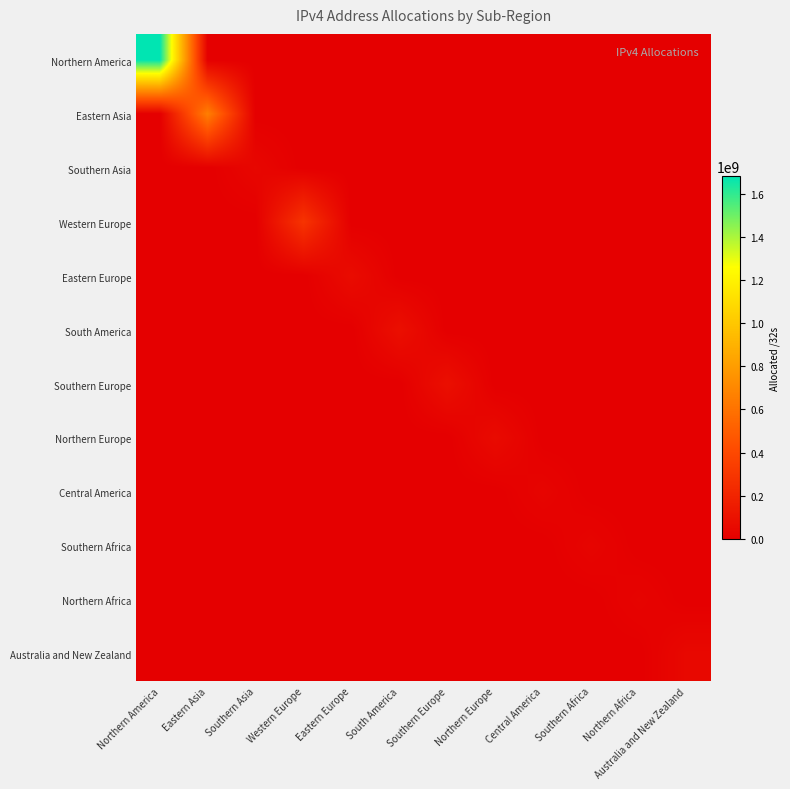

Reading right to left, list all the values displayed in this chart.

Northern America: Australia and New Zealand=0	Northern Africa=0	Southern Africa=0	Central America=0	Northern Europe=0	Southern Europe=0	South America=0	Eastern Europe=0	Western Europe=0	Southern Asia=0	Eastern Asia=0	Northern America=1680091328
Eastern Asia: Australia and New Zealand=0	Northern Africa=0	Southern Africa=0	Central America=0	Northern Europe=0	Southern Europe=0	South America=0	Eastern Europe=0	Western Europe=0	Southern Asia=0	Eastern Asia=657861520	Northern America=0
Southern Asia: Australia and New Zealand=0	Northern Africa=0	Southern Africa=0	Central America=0	Northern Europe=0	Southern Europe=0	South America=0	Eastern Europe=0	Western Europe=0	Southern Asia=41056256	Eastern Asia=0	Northern America=0
Western Europe: Australia and New Zealand=0	Northern Africa=0	Southern Africa=0	Central America=0	Northern Europe=0	Southern Europe=0	South America=0	Eastern Europe=0	Western Europe=285125432	Southern Asia=0	Eastern Asia=0	Northern America=0
Eastern Europe: Australia and New Zealand=0	Northern Africa=0	Southern Africa=0	Central America=0	Northern Europe=0	Southern Europe=0	South America=0	Eastern Europe=67157448	Western Europe=0	Southern Asia=0	Eastern Asia=0	Northern America=0
South America: Australia and New Zealand=0	Northern Africa=0	Southern Africa=0	Central America=0	Northern Europe=0	Southern Europe=0	South America=86229760	Eastern Europe=0	Western Europe=0	Southern Asia=0	Eastern Asia=0	Northern America=0
Southern Europe: Australia and New Zealand=0	Northern Africa=0	Southern Africa=0	Central America=0	Northern Europe=0	Southern Europe=86931840	South America=0	Eastern Europe=0	Western Europe=0	Southern Asia=0	Eastern Asia=0	Northern America=0
Northern Europe: Australia and New Zealand=0	Northern Africa=0	Southern Africa=0	Central America=0	Northern Europe=61625728	Southern Europe=0	South America=0	Eastern Europe=0	Western Europe=0	Southern Asia=0	Eastern Asia=0	Northern America=0
Central America: Australia and New Zealand=0	Northern Africa=0	Southern Africa=0	Central America=28981248	Northern Europe=0	Southern Europe=0	South America=0	Eastern Europe=0	Western Europe=0	Southern Asia=0	Eastern Asia=0	Northern America=0
Southern Africa: Australia and New Zealand=0	Northern Africa=0	Southern Africa=28750336	Central America=0	Northern Europe=0	Southern Europe=0	South America=0	Eastern Europe=0	Western Europe=0	Southern Asia=0	Eastern Asia=0	Northern America=0
Northern Africa: Australia and New Zealand=0	Northern Africa=24374784	Southern Africa=0	Central America=0	Northern Europe=0	Southern Europe=0	South America=0	Eastern Europe=0	Western Europe=0	Southern Asia=0	Eastern Asia=0	Northern America=0
Australia and New Zealand: Australia and New Zealand=48599808	Northern Africa=0	Southern Africa=0	Central America=0	Northern Europe=0	Southern Europe=0	South America=0	Eastern Europe=0	Western Europe=0	Southern Asia=0	Eastern Asia=0	Northern America=0